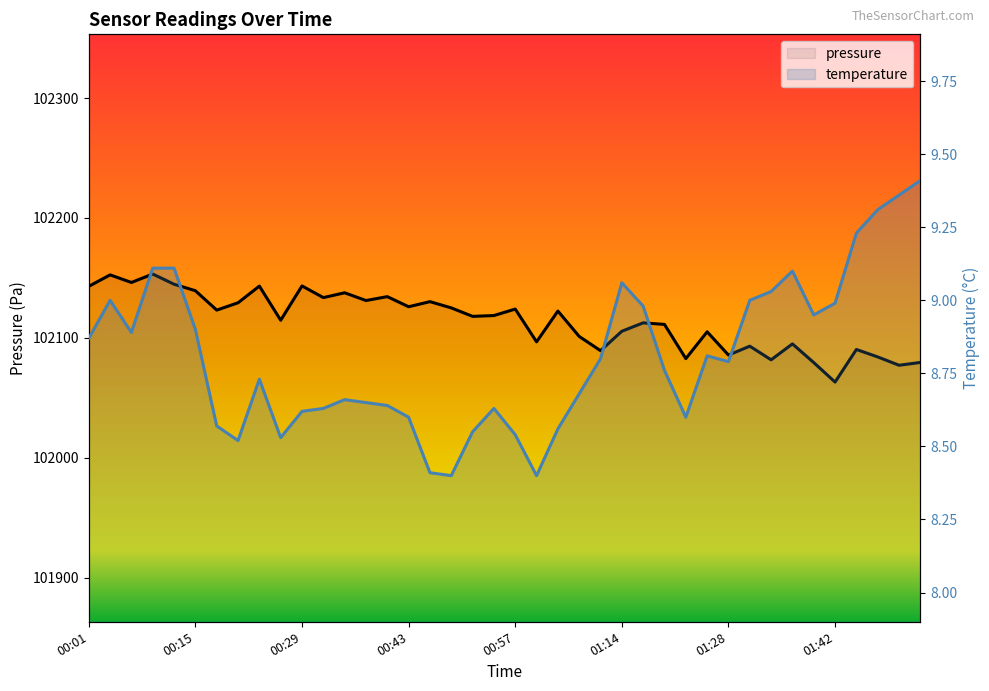

True or false: temperature has more than 0 interior local peaks.

True